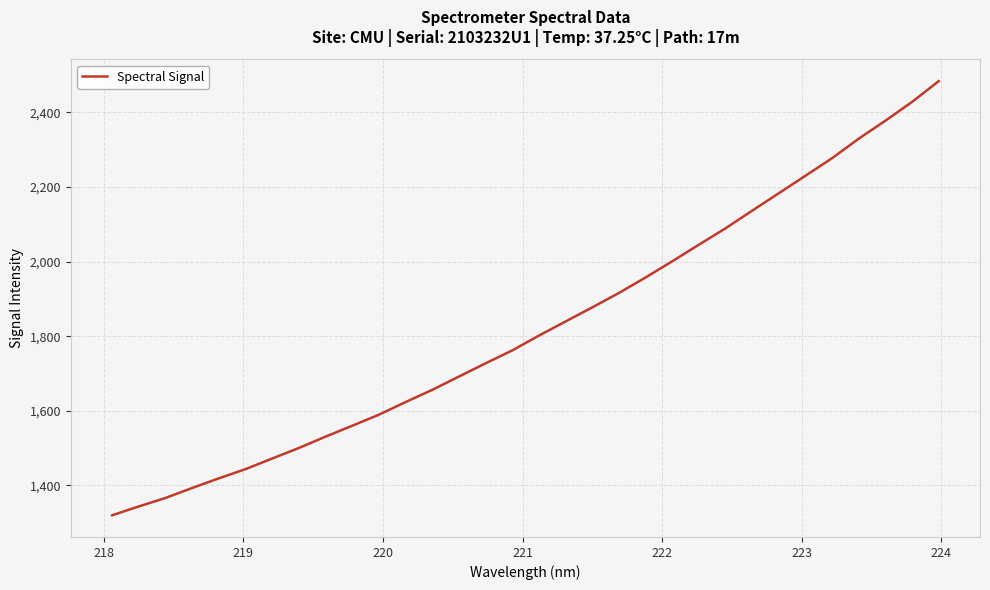

What is the difference between the maximum and minimum values?

1164.3